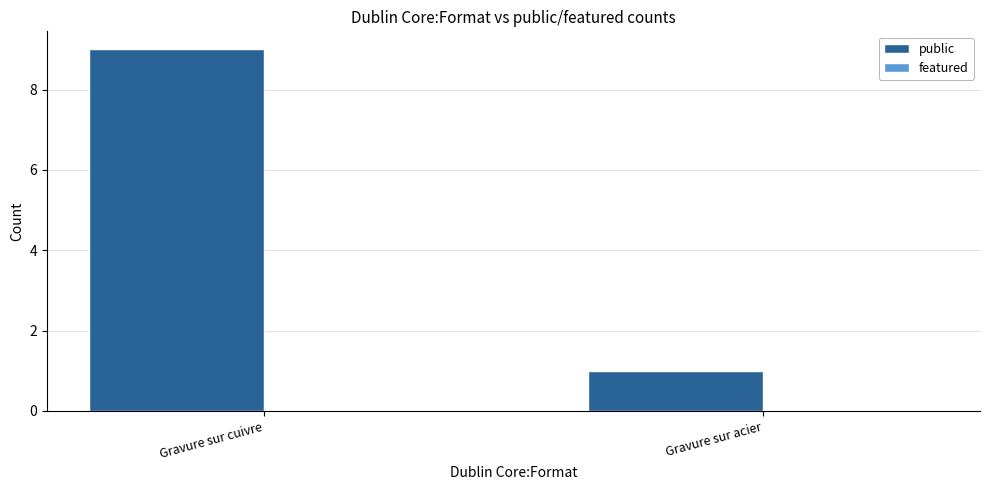

Reading left to right, what are all the values shown in this chart?

9	1